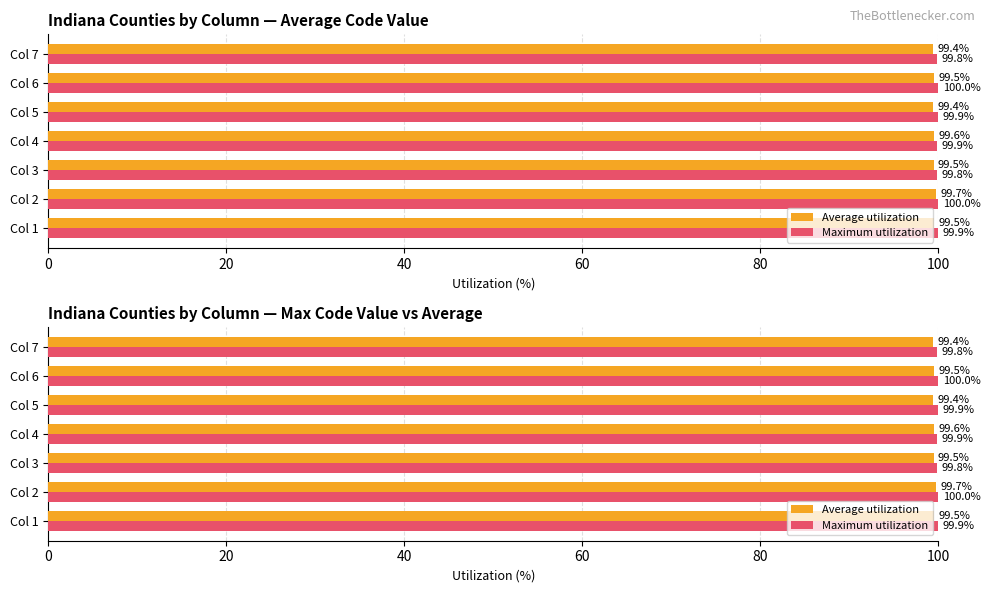

The Average utilization series shows 99.4 at Col 5. True or false?

True